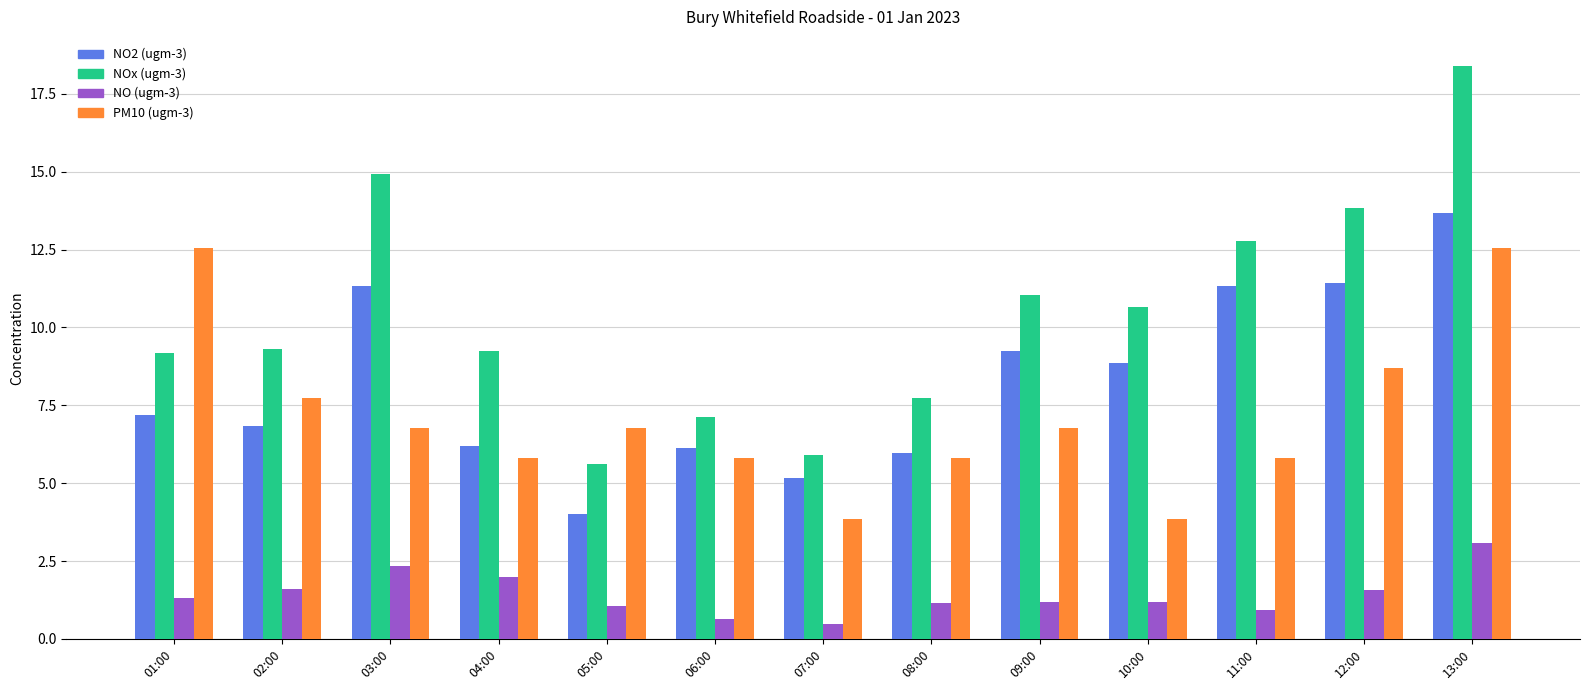

True or false: PM10 (ugm-3) has a value of 20.6 at 01:00.

False